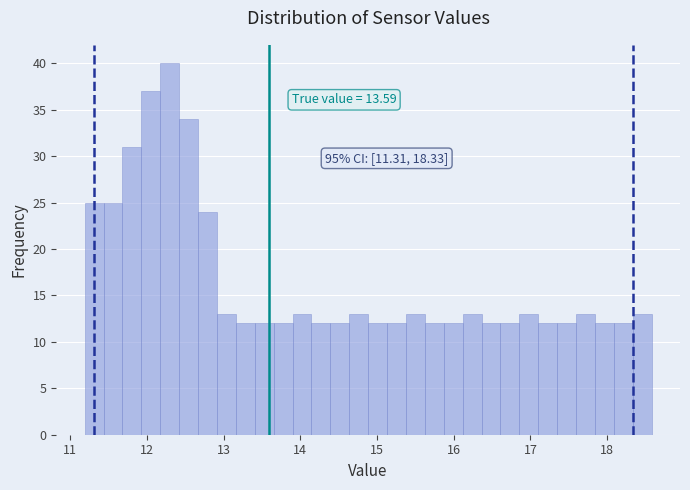

Read against the x-axis, roughly where is the centre of the tallest bar?

12.3